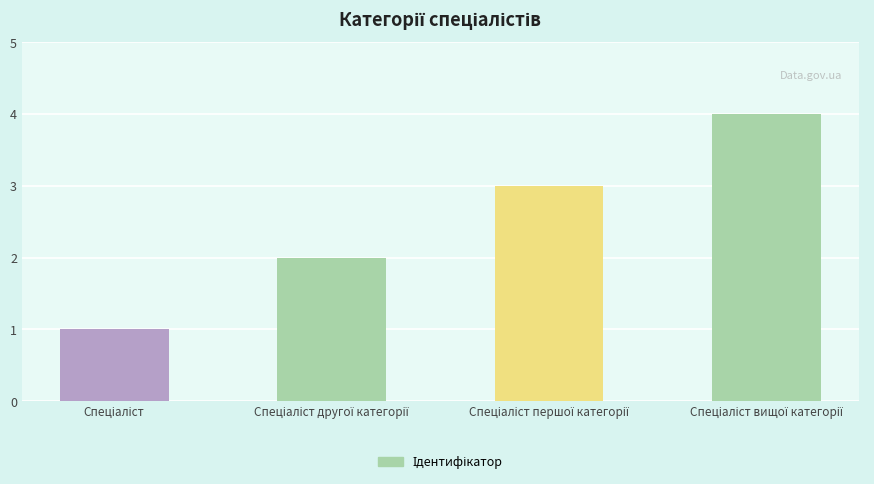

What is the greatest value displayed?

4